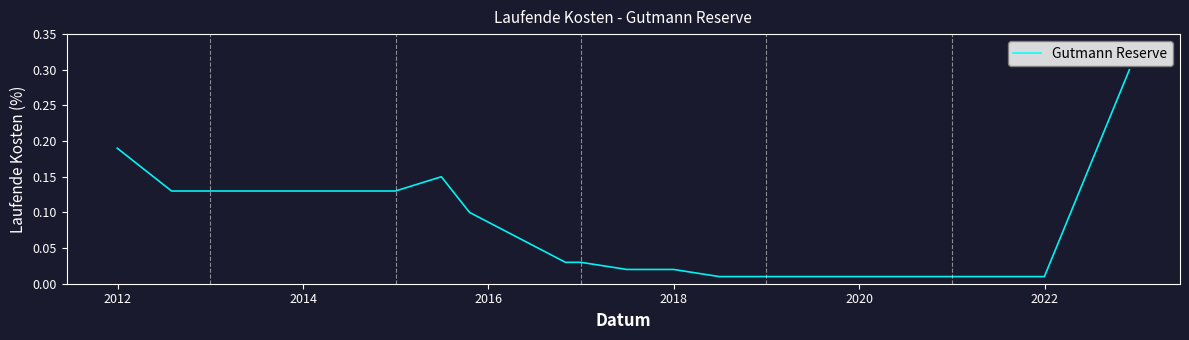

Does the chart have visible grid lines?

No